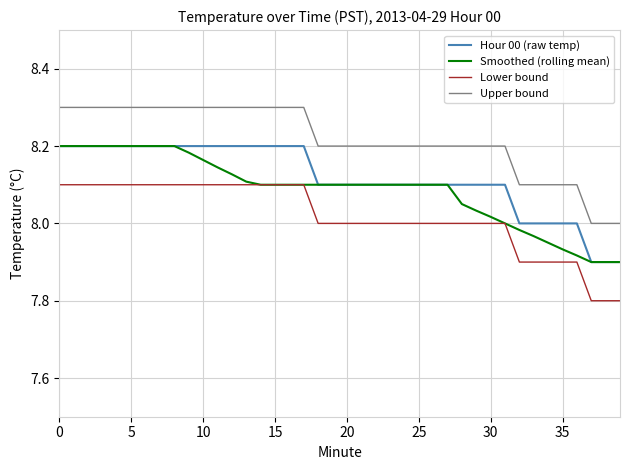

Which series has the largest total across all categories?

Upper bound